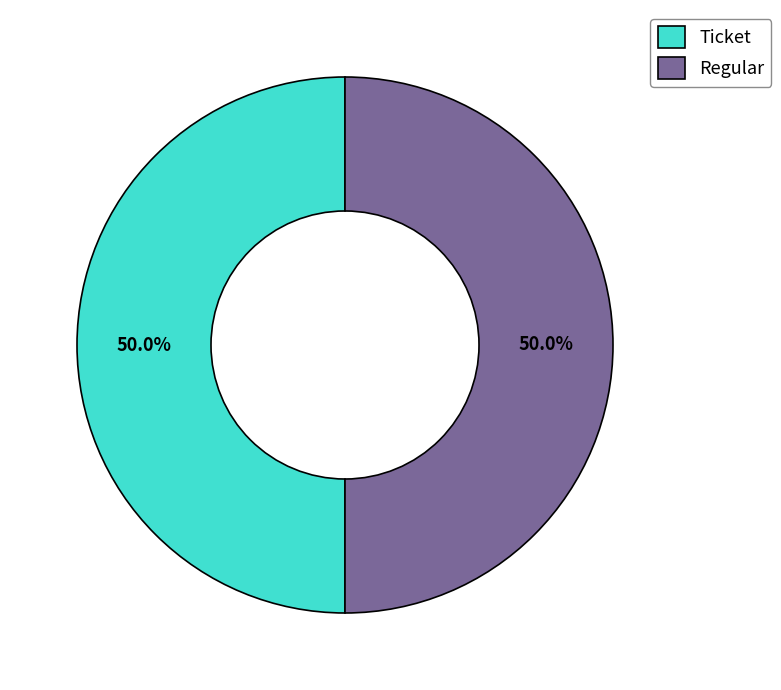

Do Ticket and Regular together represent more than half of the pie?

Yes